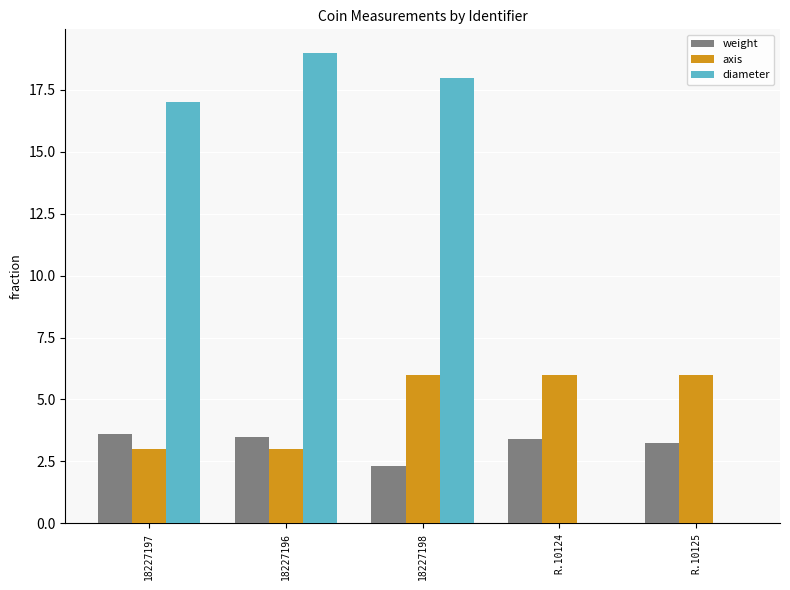

How many series are shown in this chart?

3